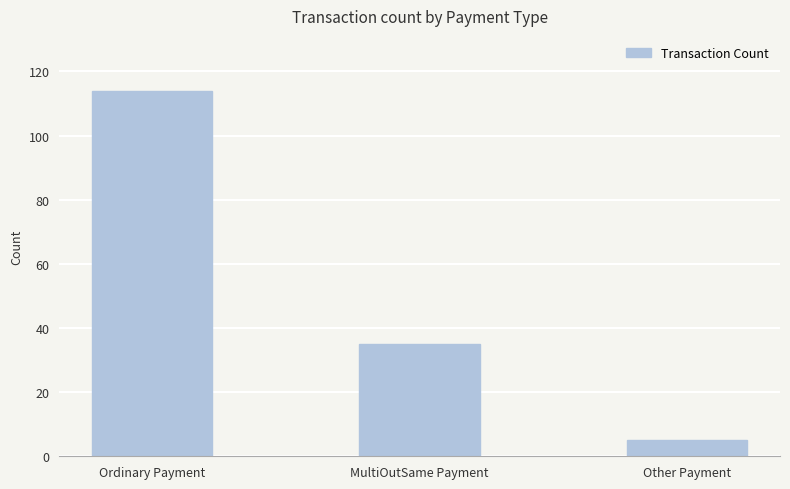

What is the label of the 1st bar from the left?

Ordinary Payment